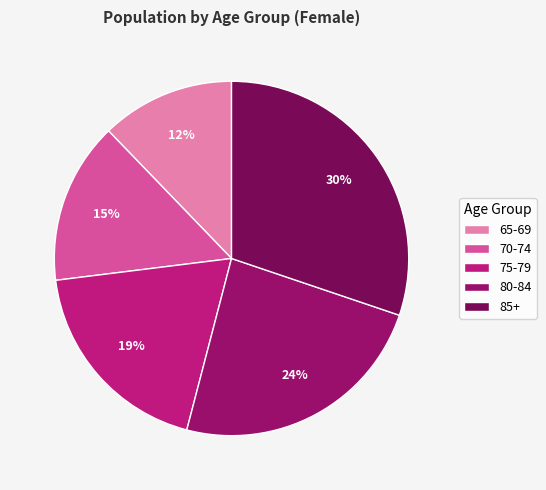

What is the largest slice in the pie chart?

85+